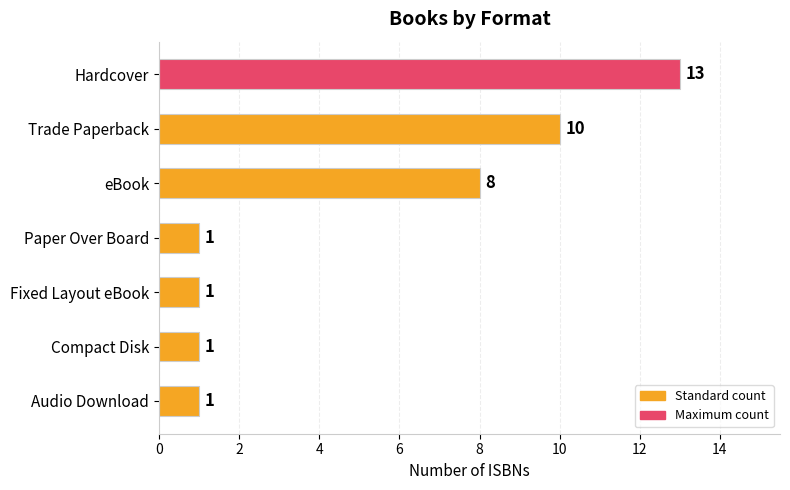

Are the bars horizontal?

Yes